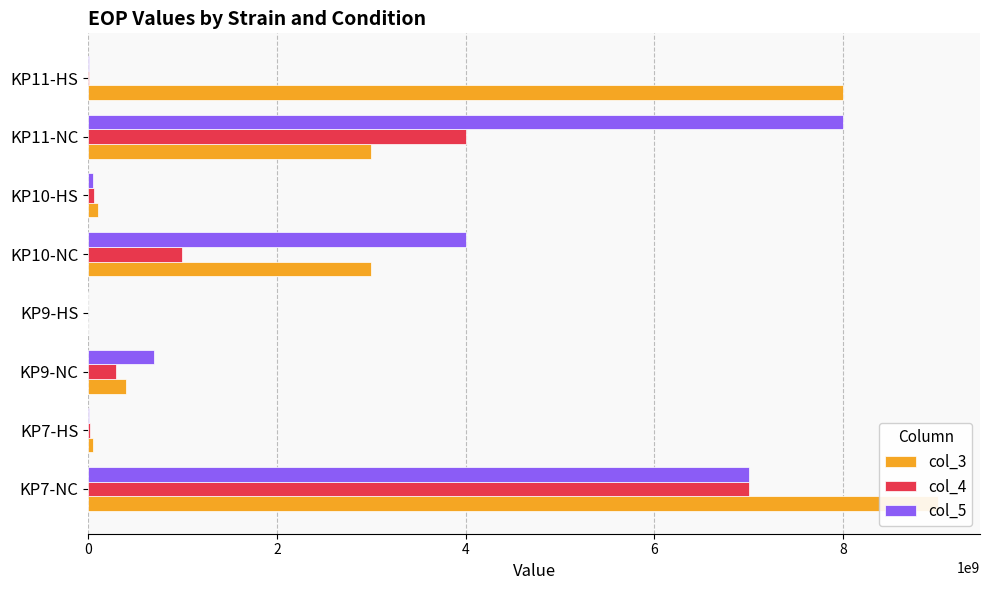

List the series in order of their peak value, highest first.

col_3, col_5, col_4